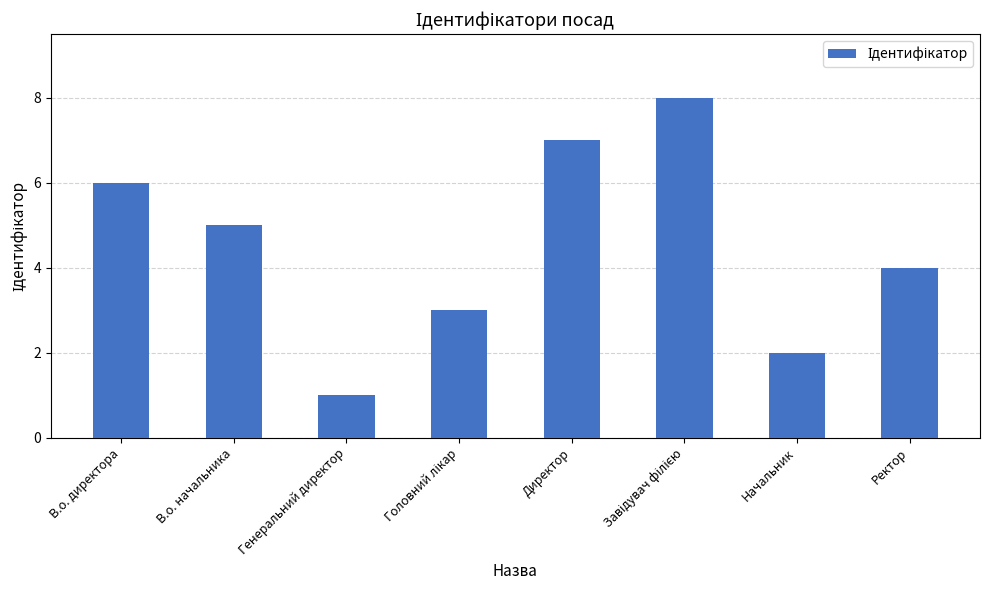

What is the change in value from В.о. директора to Генеральний директор?

-5